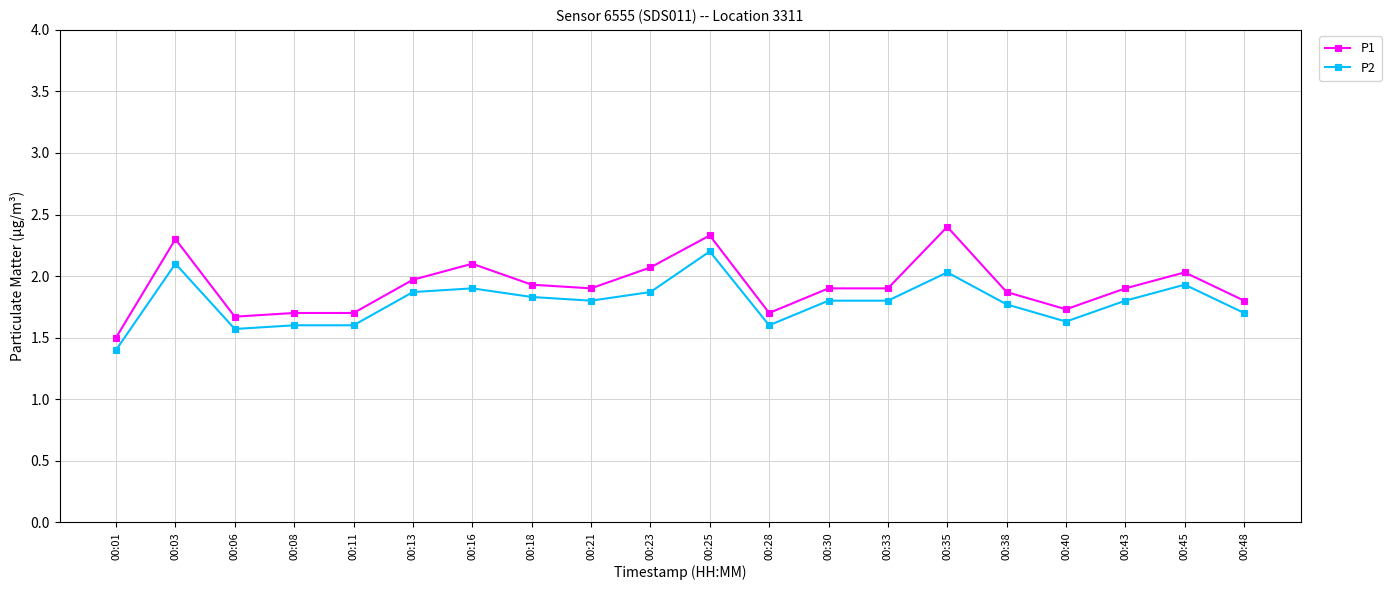

True or false: P2 has more than 1 interior local peaks.

True